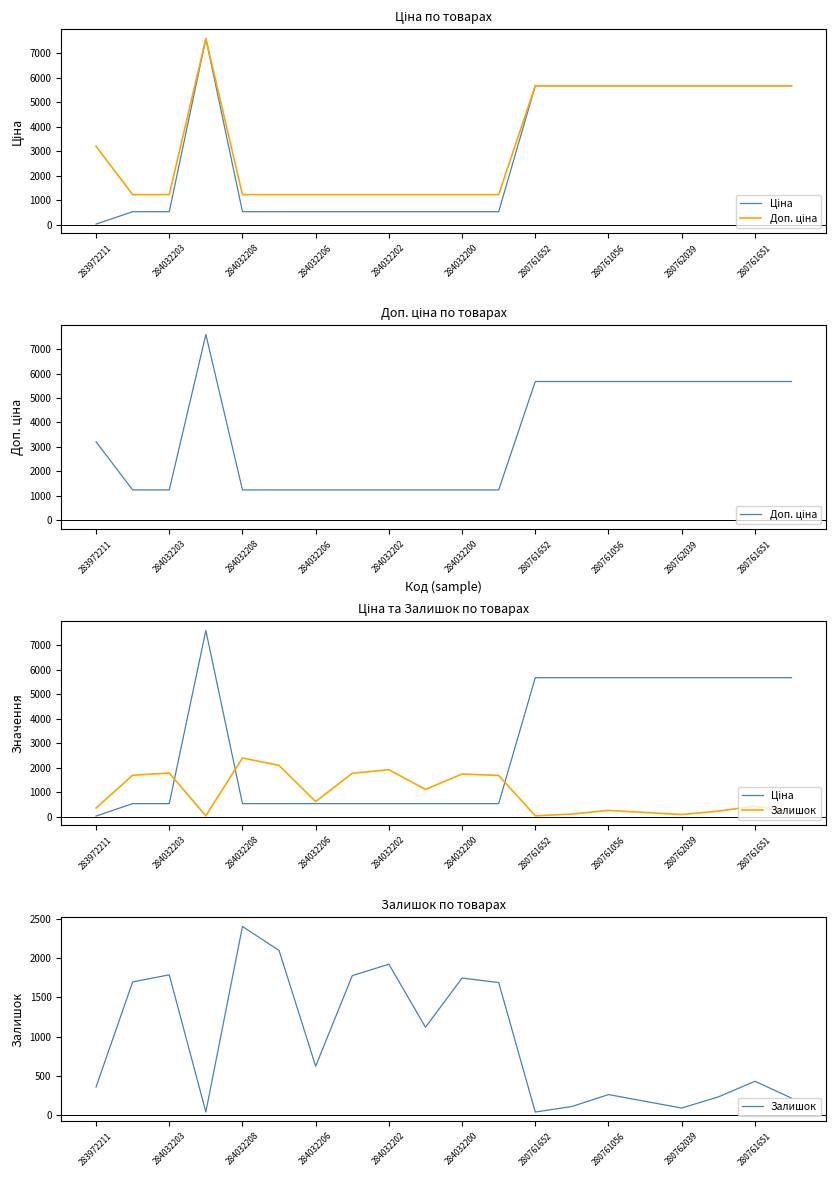

True or false: Доп. ціна has a value of 5673.8 at 280761652.

True